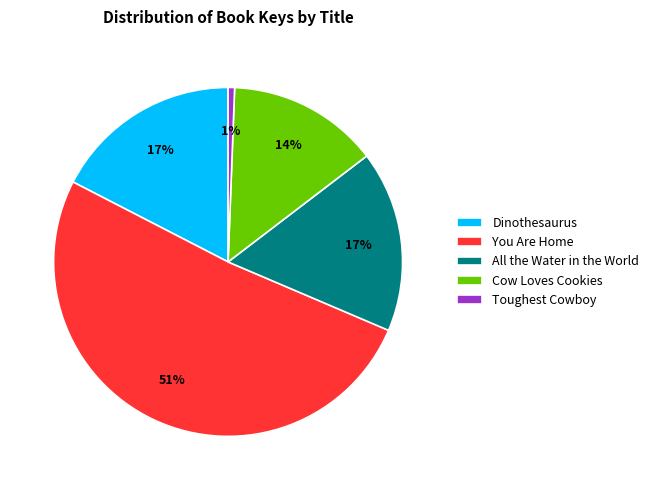

Is there any slice that represents more than half of the pie?

Yes